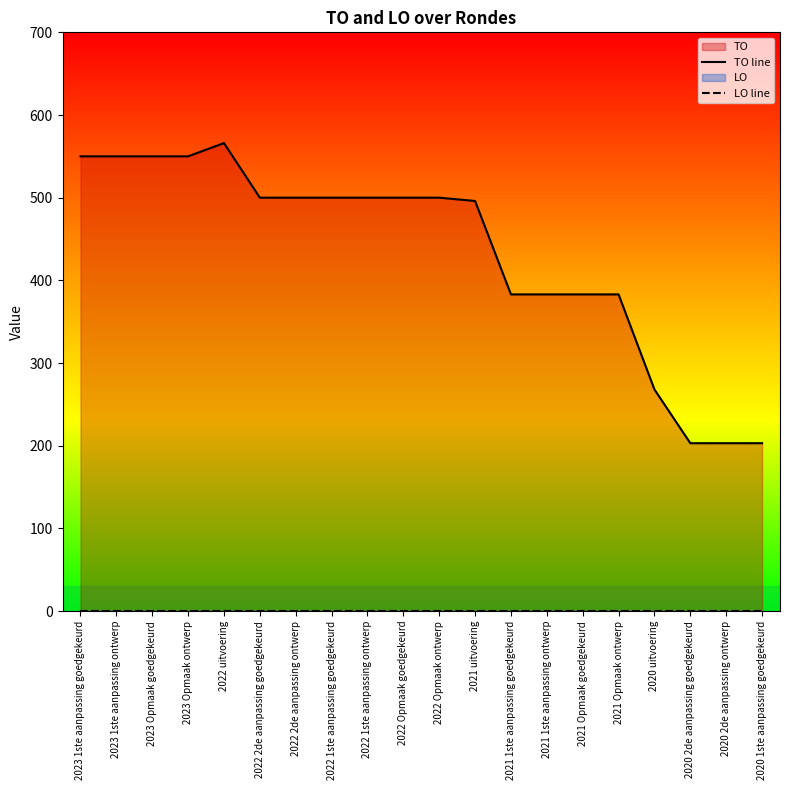

Where is LO line nearest to the value 0?

2023 1ste aanpassing goedgekeurd